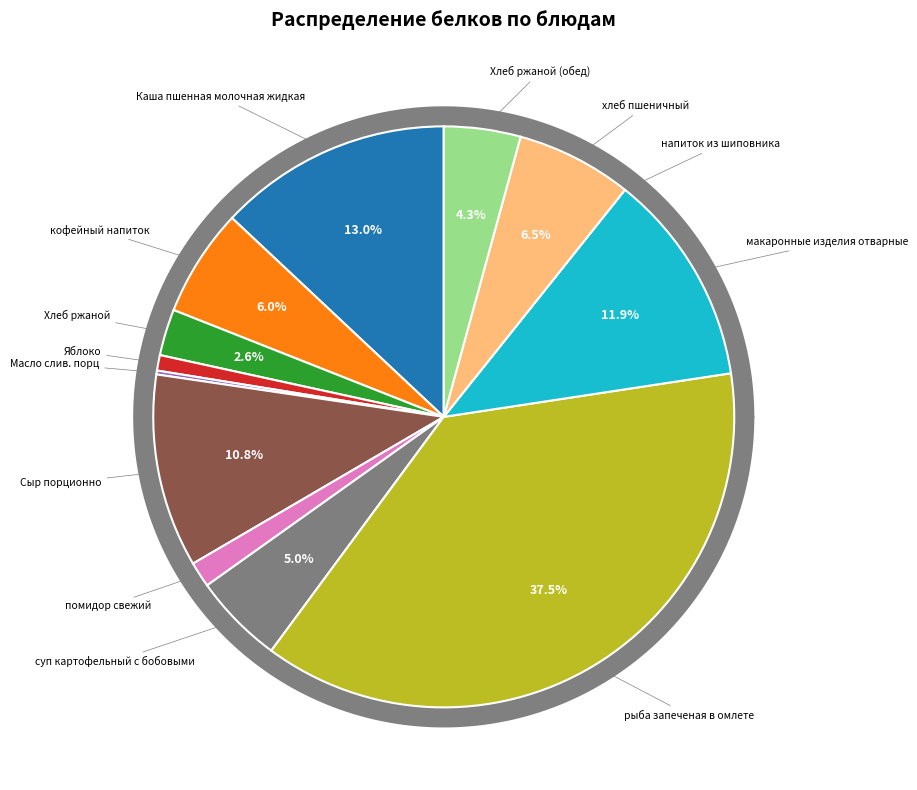

To the nearest percent, what percentage of the pie is Сыр порционно?

11%